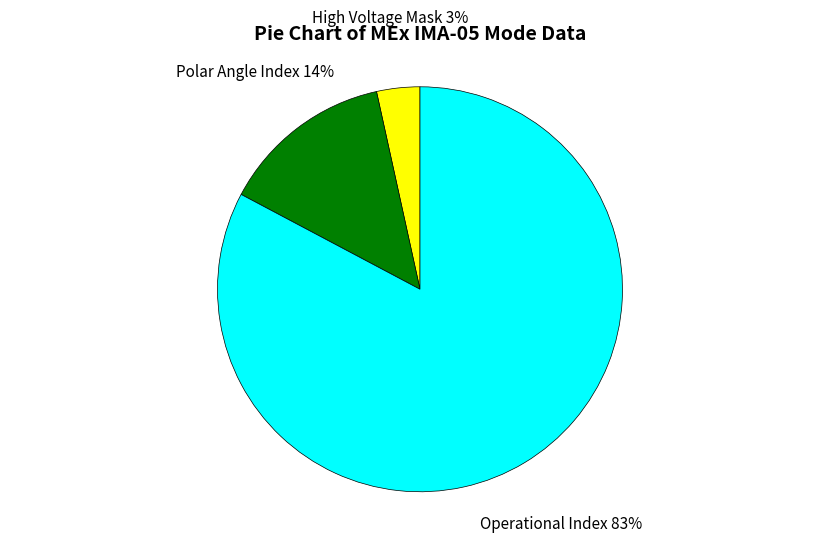

Do Polar Angle Index and High Voltage Mask together represent more than half of the pie?

No